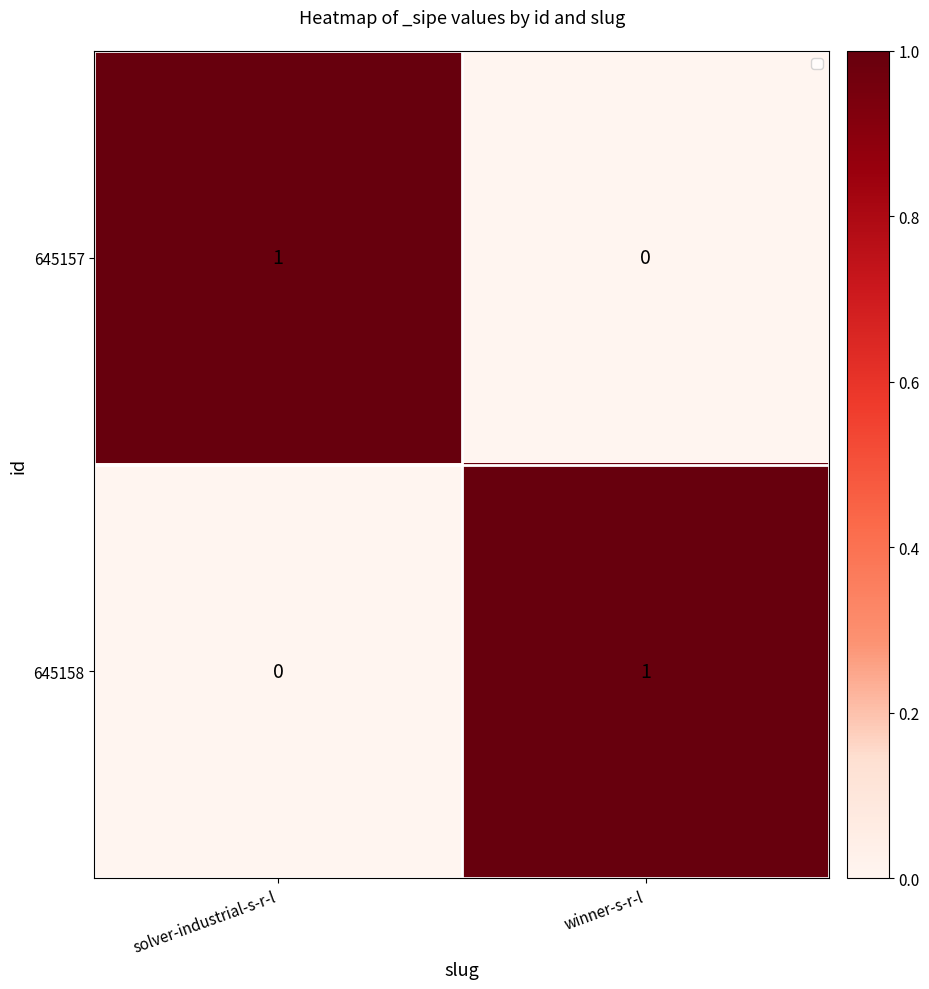

Rank the series at winner-s-r-l from highest to lowest value.

645158, 645157